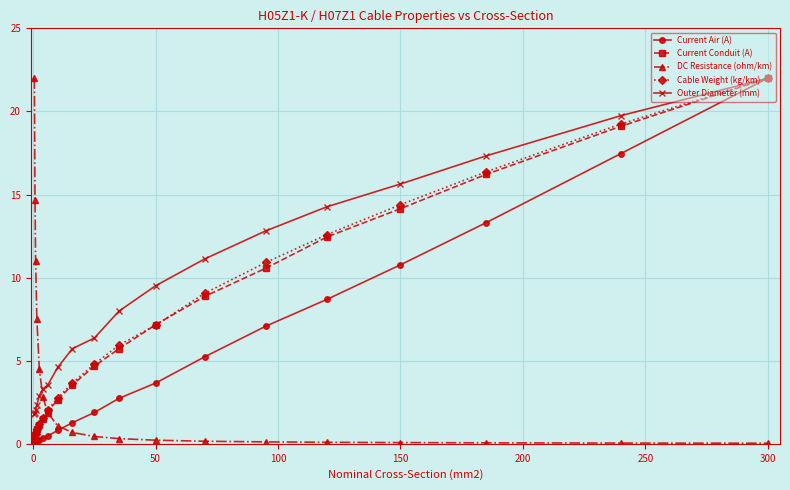

Which series has the largest total across all categories?

Outer Diameter (mm)